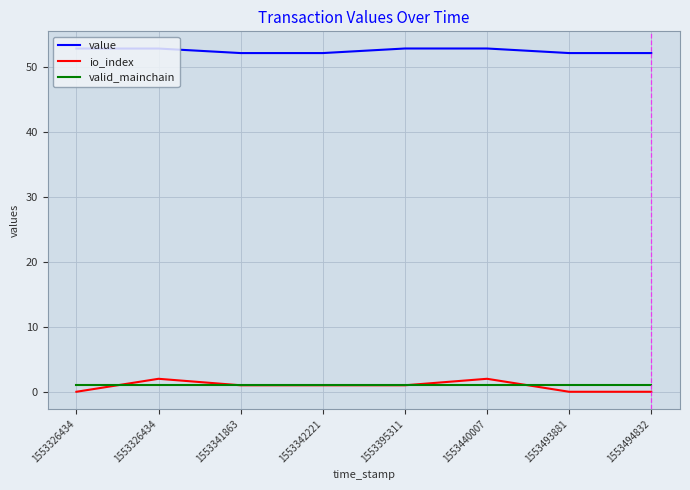

What are all the series names shown in the legend?

value, io_index, valid_mainchain